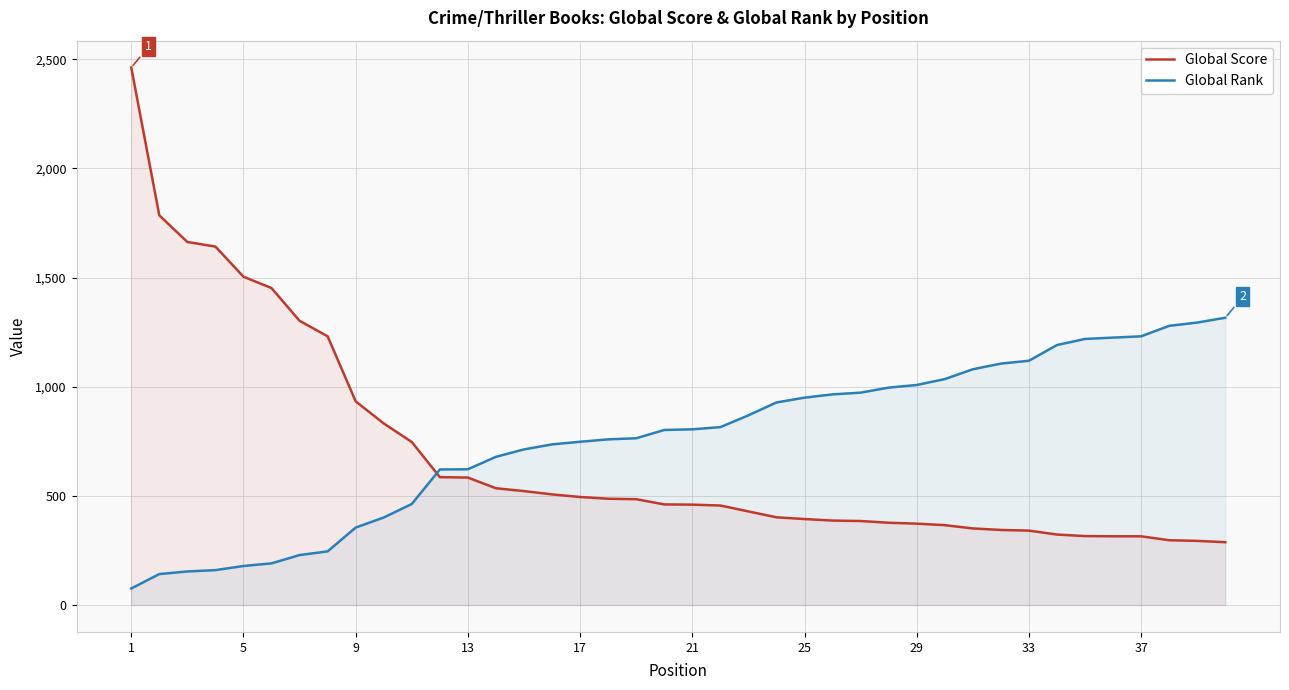

The value of Global Score at 21 is 284. True or false?

False